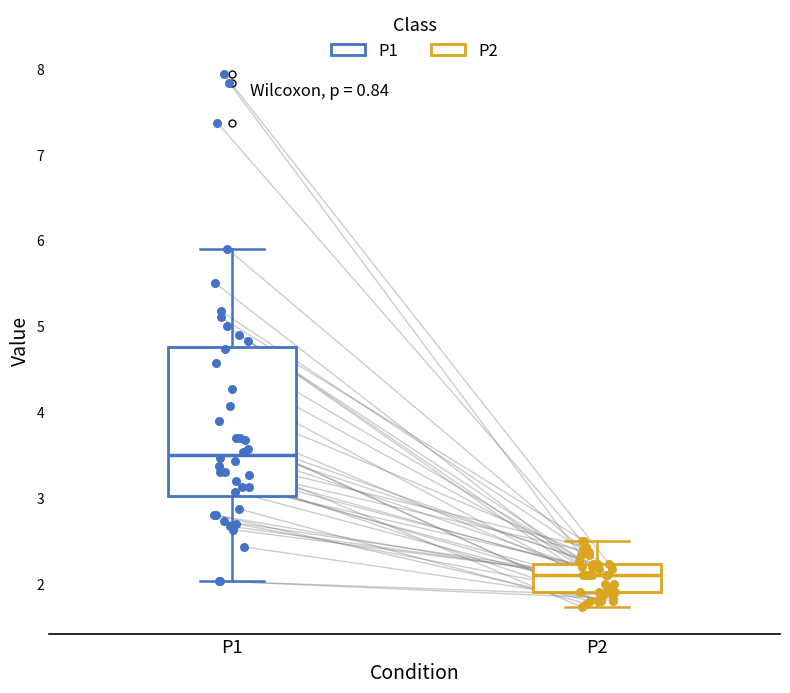

Reading left to right, read every box against the y-axis: the position of its median line, the range the box covers, and the ends of its whiskers. The values are not printed on the chart, so give them approximately, as read against the axis.

P1: median 3.5, box 3.0 to 4.8, whiskers 2.0 to 5.9
P2: median 2.1, box 1.9 to 2.2, whiskers 1.7 to 2.5